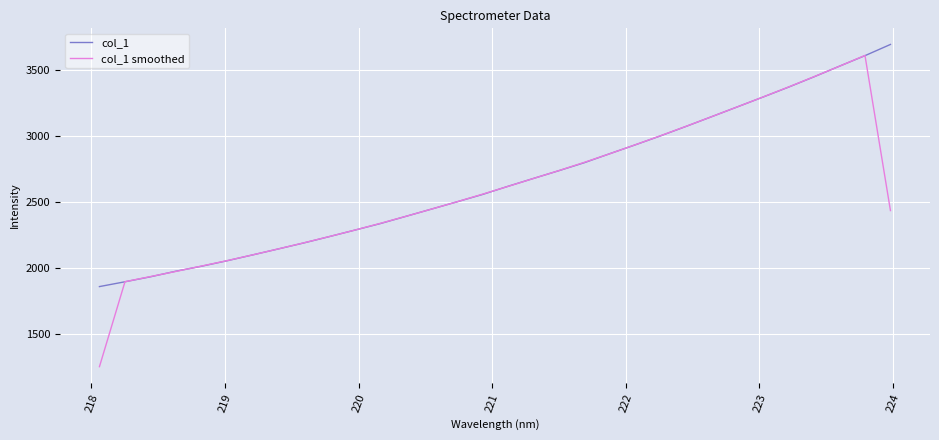

Which series has the widest spread of values?

col_1 smoothed